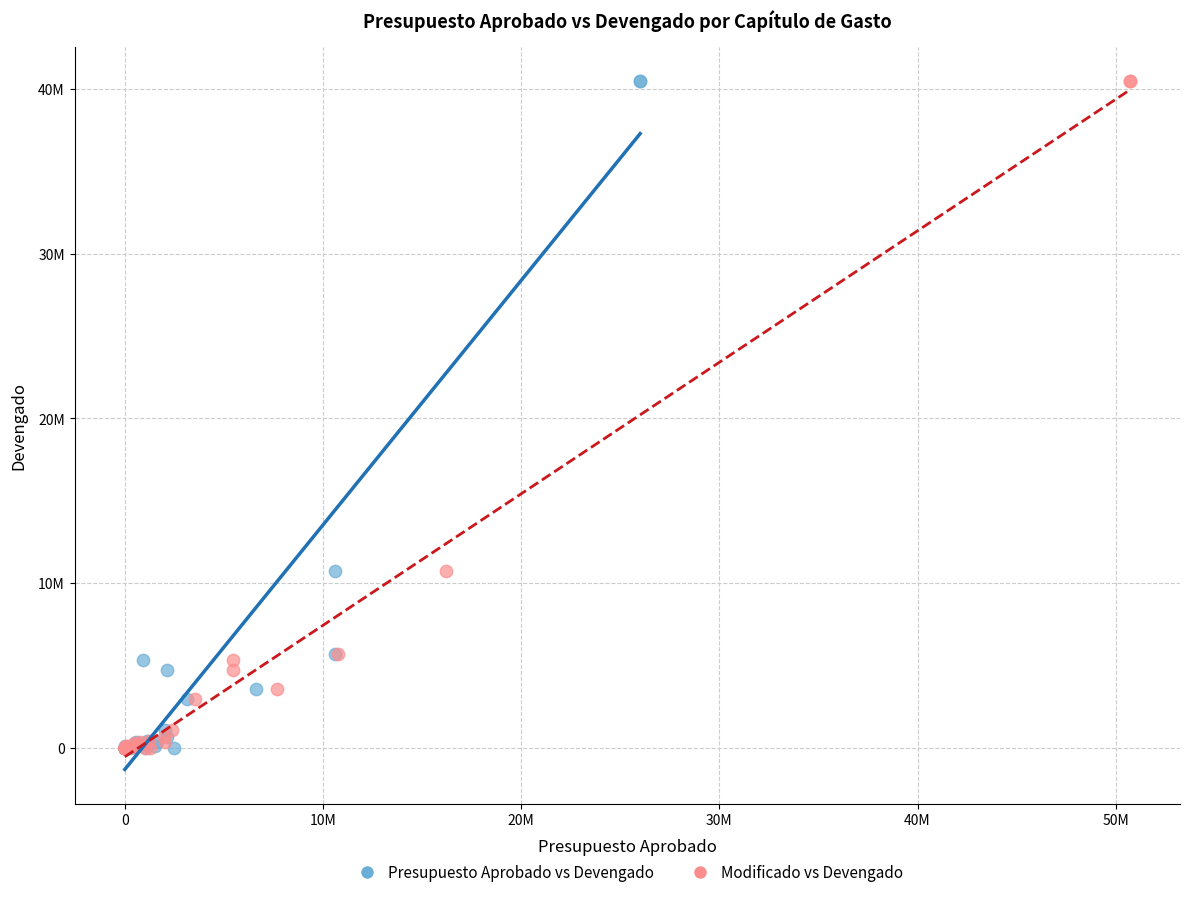

What are all the series names shown in the legend?

Presupuesto Aprobado vs Devengado, Modificado vs Devengado